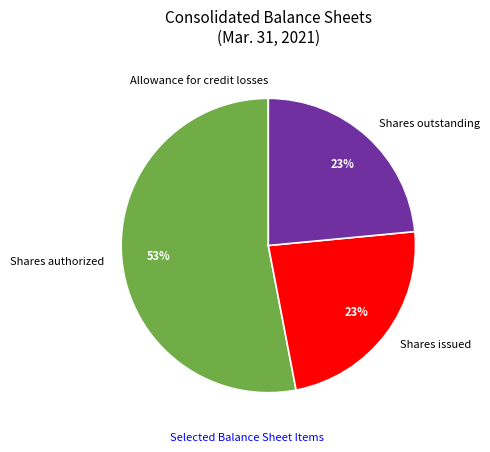

Which slice is the largest?

Shares authorized